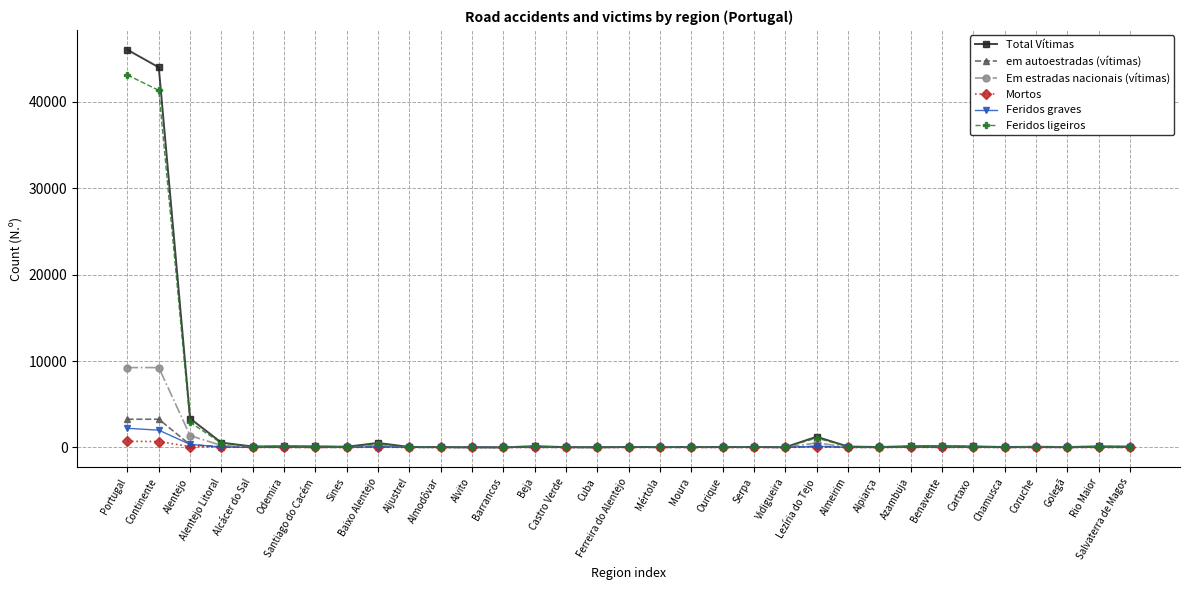

True or false: Feridos graves has more than 0 interior local peaks.

True